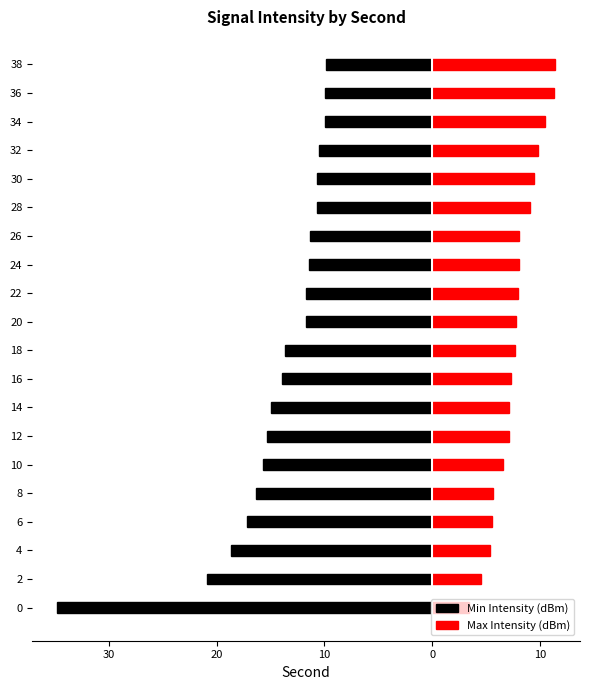

True or false: Max Intensity (dBm) has a value of 3.8 at 6.

False